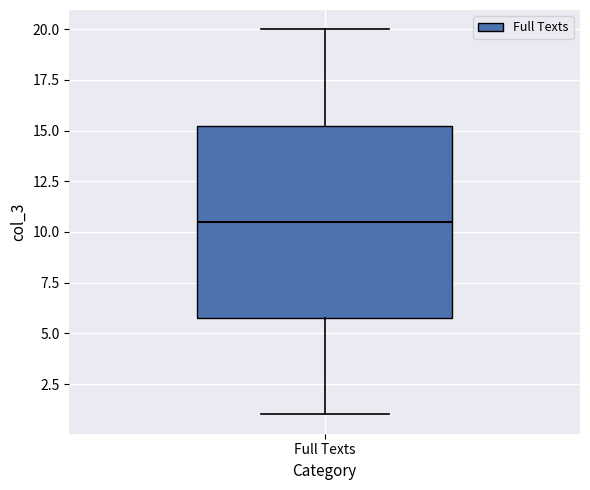

Transcribe this box plot: give where the median line is, the range the box spans, and where the two whiskers end, as read against the y-axis. The values are not printed on the chart, so give them approximately, as read against the axis.

median 10.5, box 6.0 to 15.5, whiskers 1.0 to 20.0